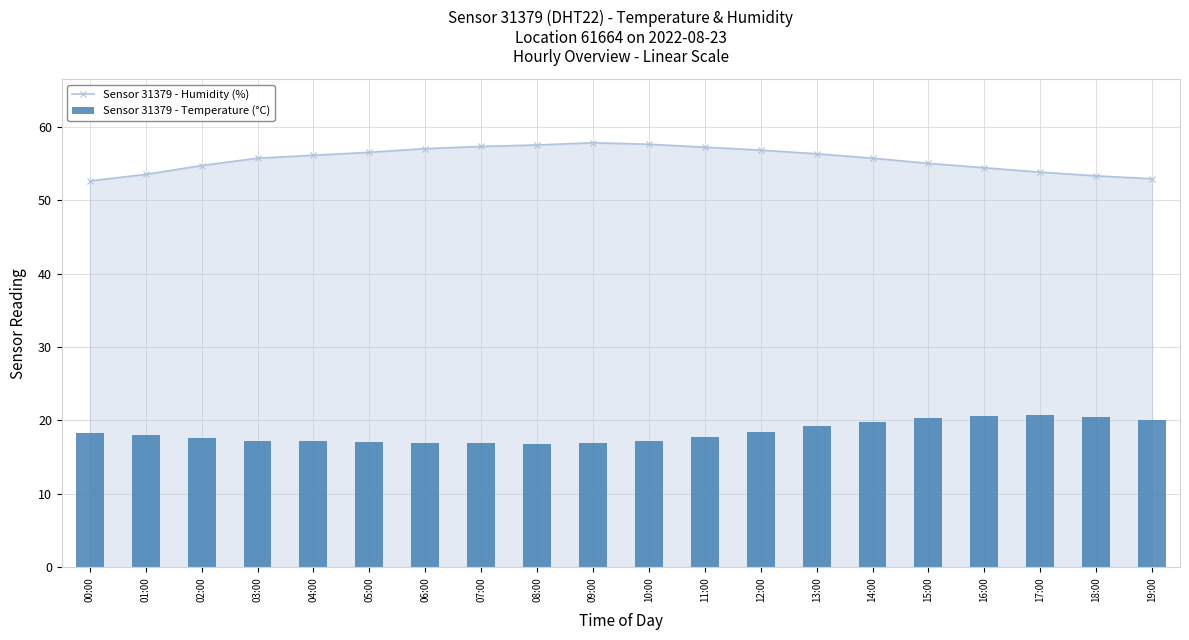

Between 01:00 and 14:00, which is larger?

14:00